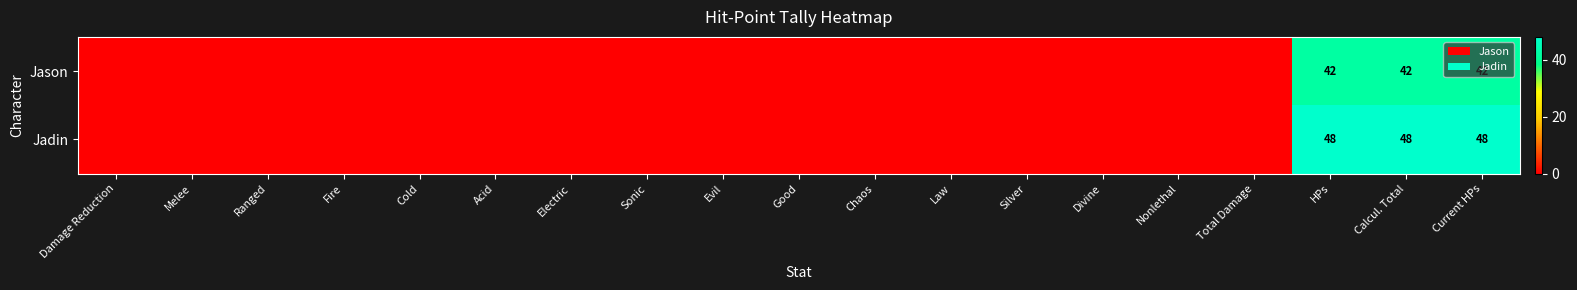

At HPs, list the series in order from smallest to largest.

Jason, Jadin